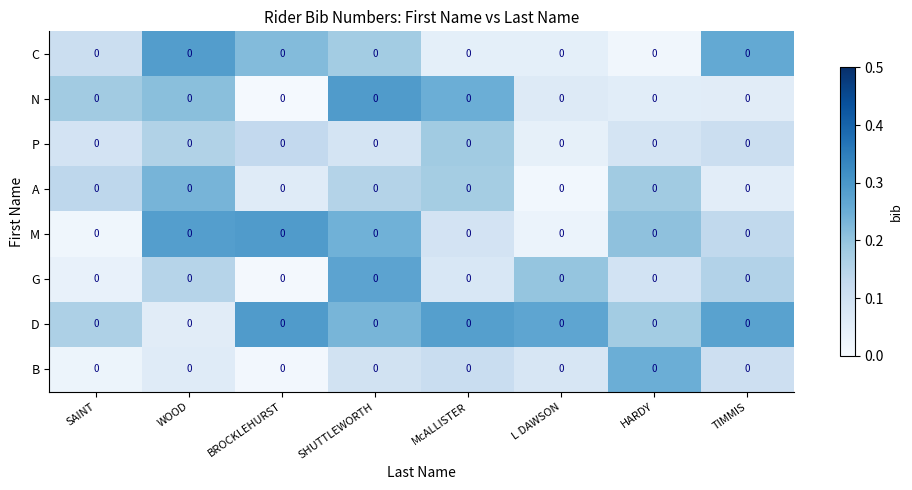

What is the difference between the highest and lowest values at McALLISTER?

0.2